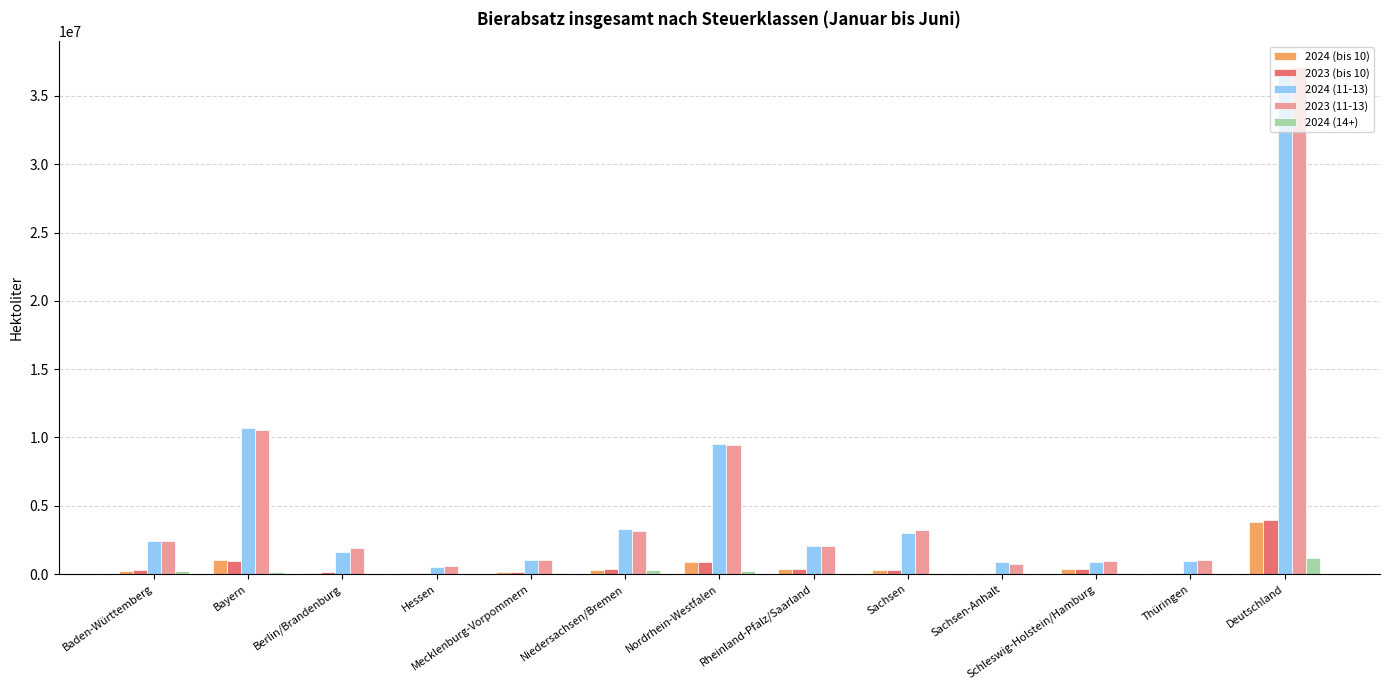

At which category is the sum across all series the highest?

Deutschland